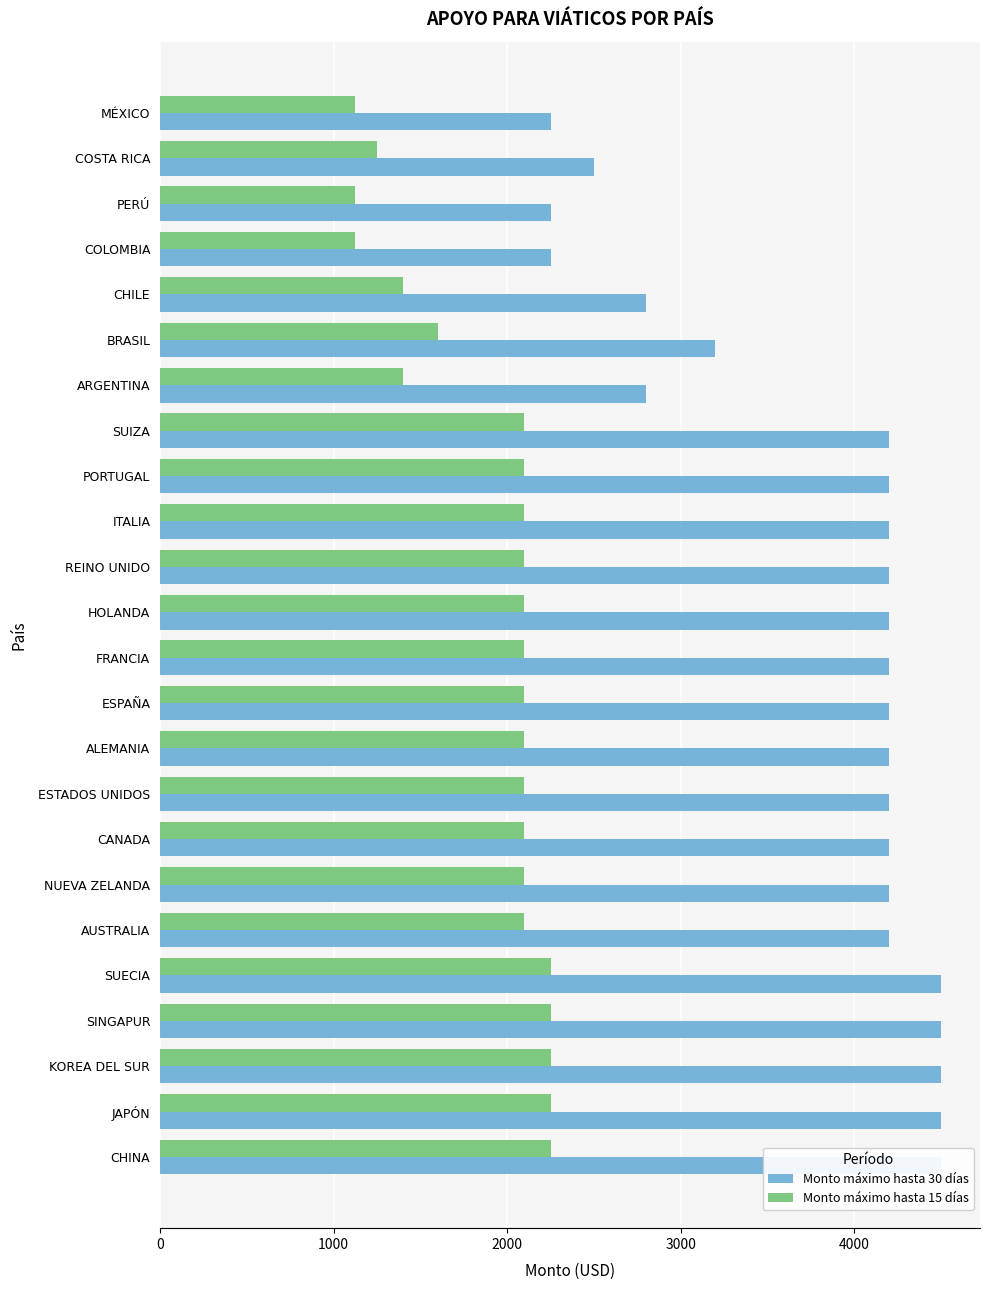

What is the difference between the maximum and minimum values in the Monto máximo hasta 30 días series?

2250